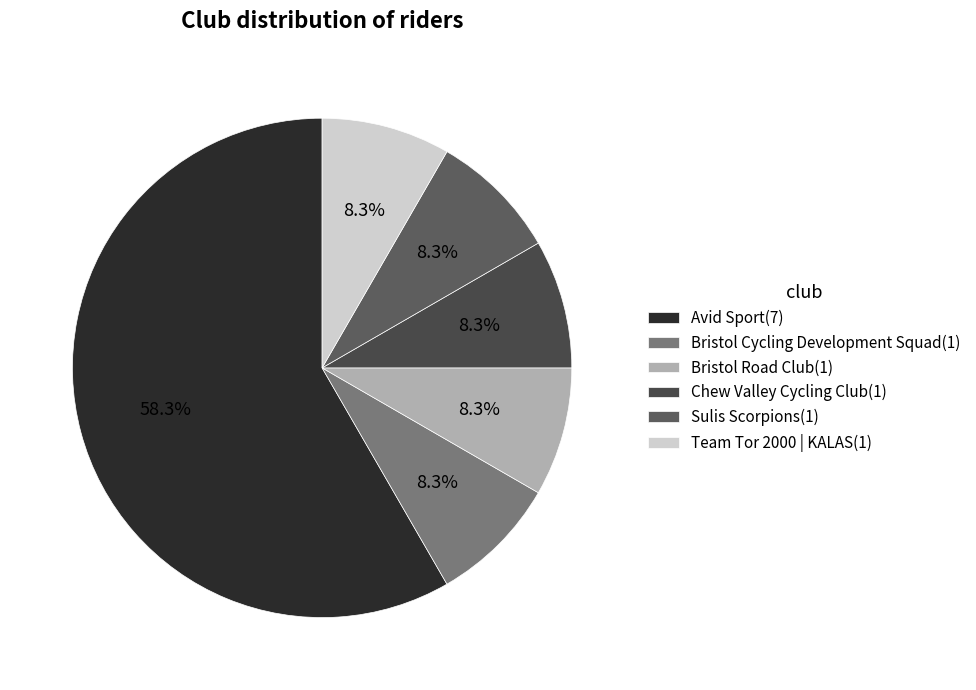

What is the ratio of the value at Team Tor 2000 | KALAS to the value at Bristol Road Club?

1.0